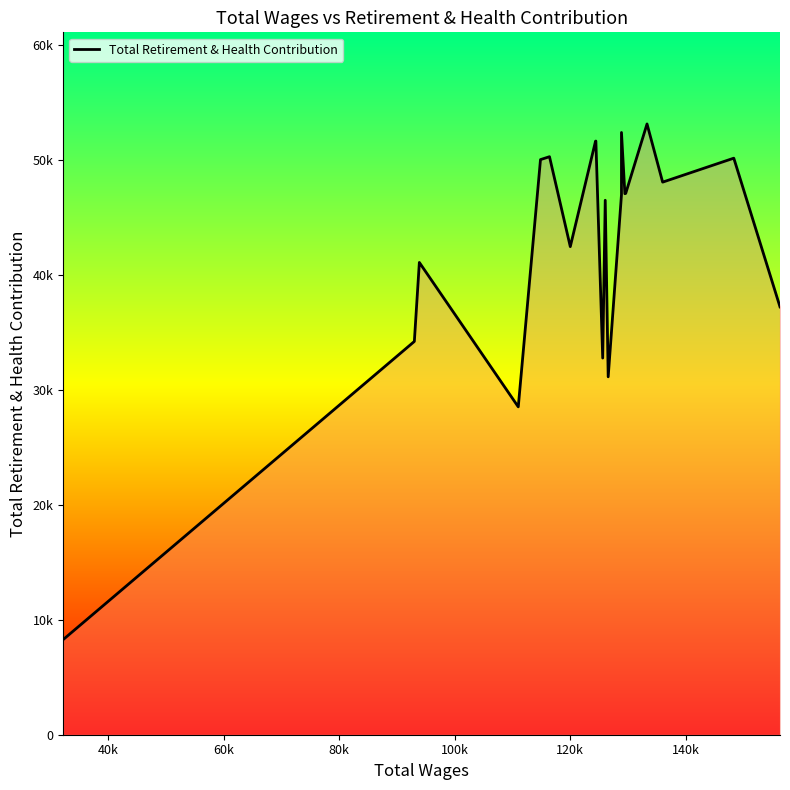

Reading left to right, what are all the values shown in this chart?

8269	34197	41065	28508	50009	50261	42440	51611	51621	32752	46473	31121	46954	52366	47044	47072	53109	48049	50133	37202